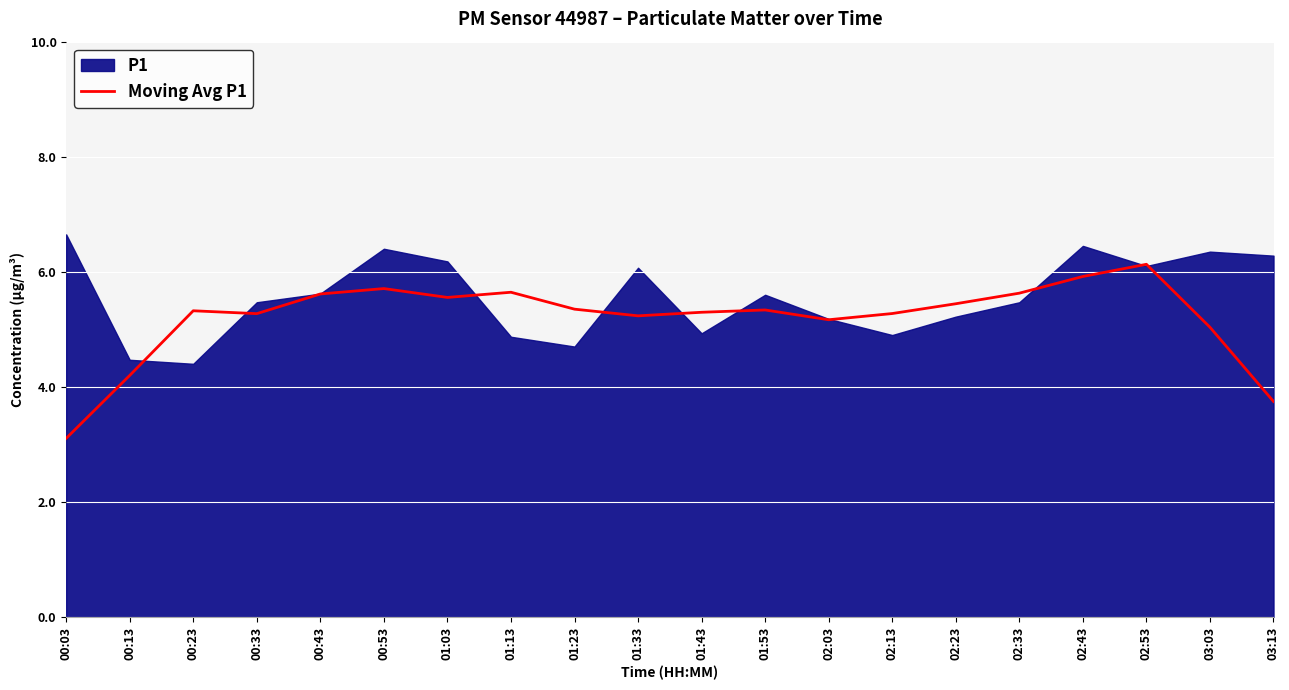

At which category does the chart reach its minimum across all series?

00:03